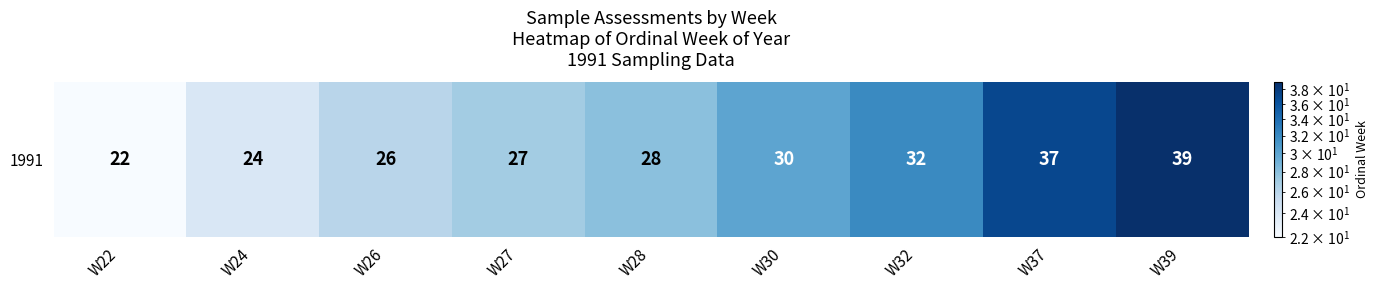

What is the difference between the maximum and minimum values?

17